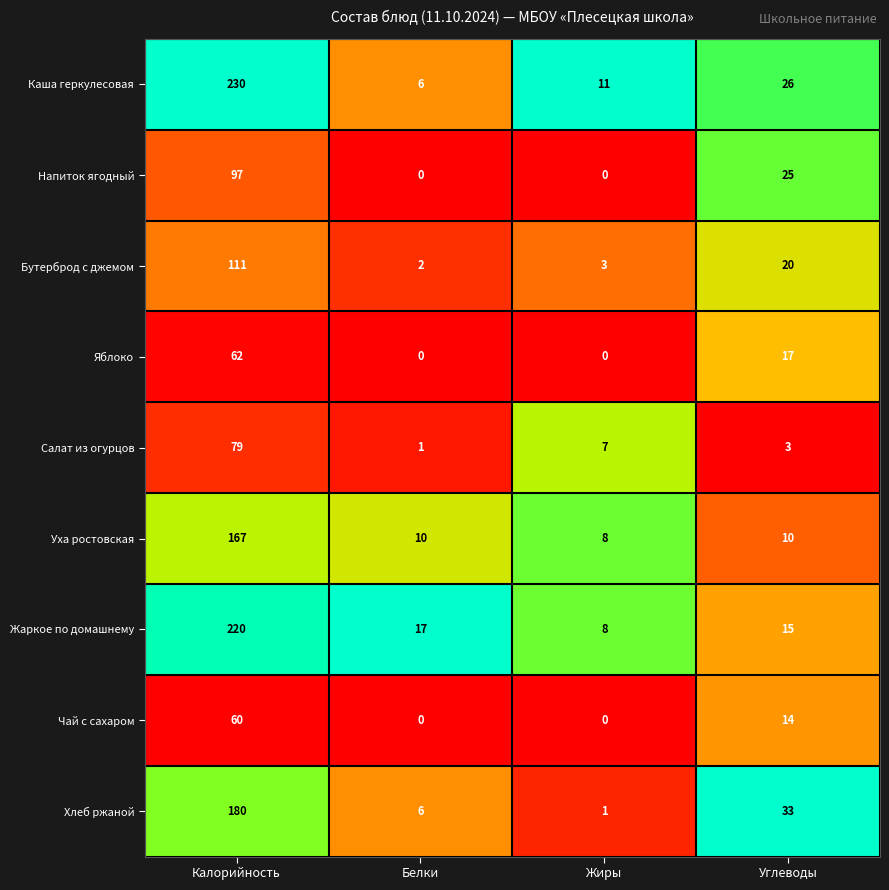

Is it true that Напиток ягодный equals -48 at Белки?

False